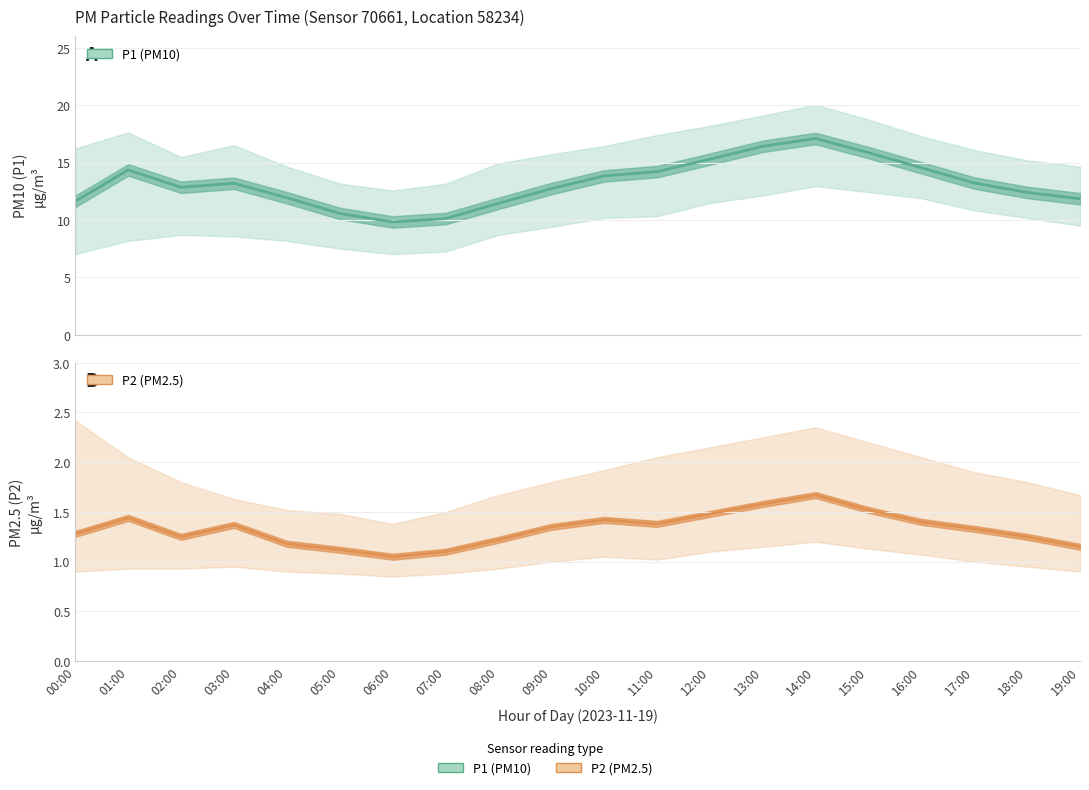

What is the difference between the P2 (PM2.5) values at 17:00 and 10:00?

0.1